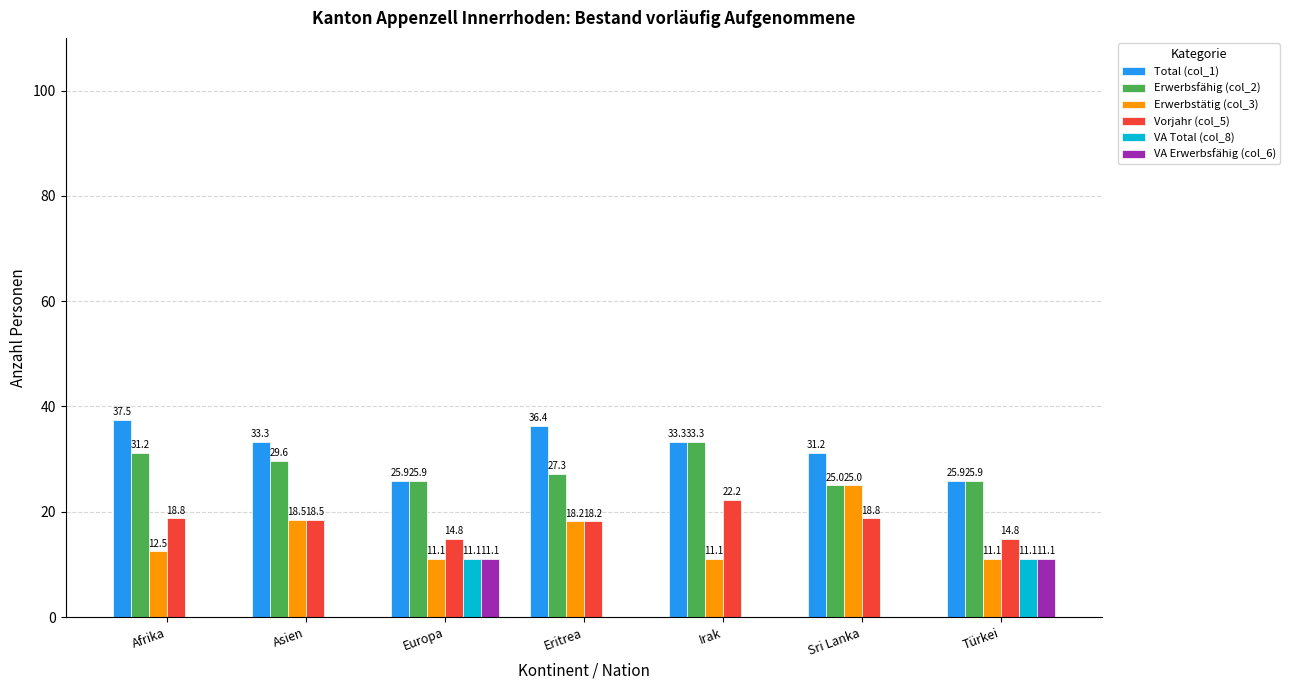

True or false: VA Erwerbsfähig (col_6) has a value of -7.4 at Asien.

False